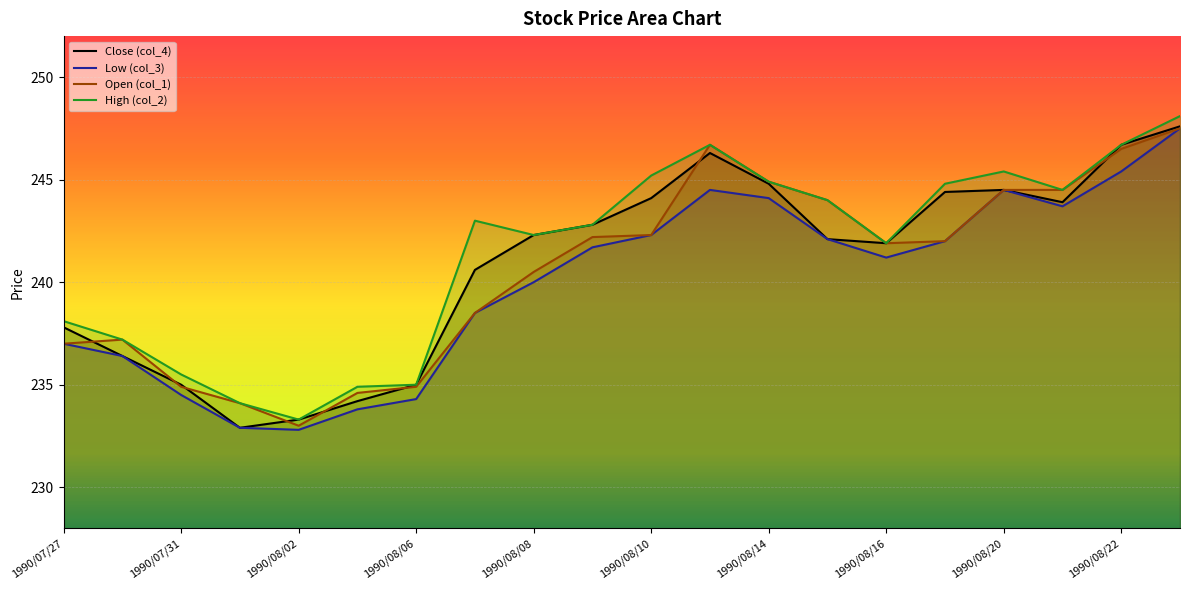

What is the total value across all series at 1990/08/23?

990.7